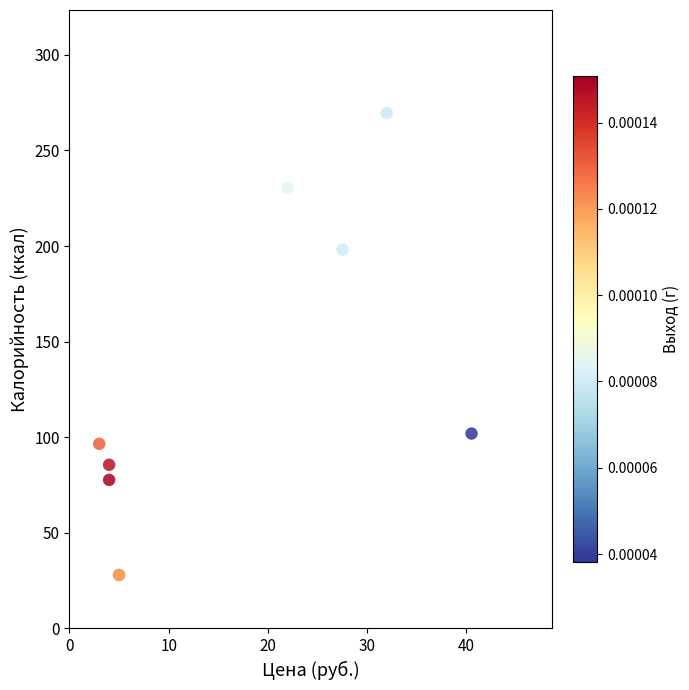

What Y value in the scatter plot is closest to 148?

101.9